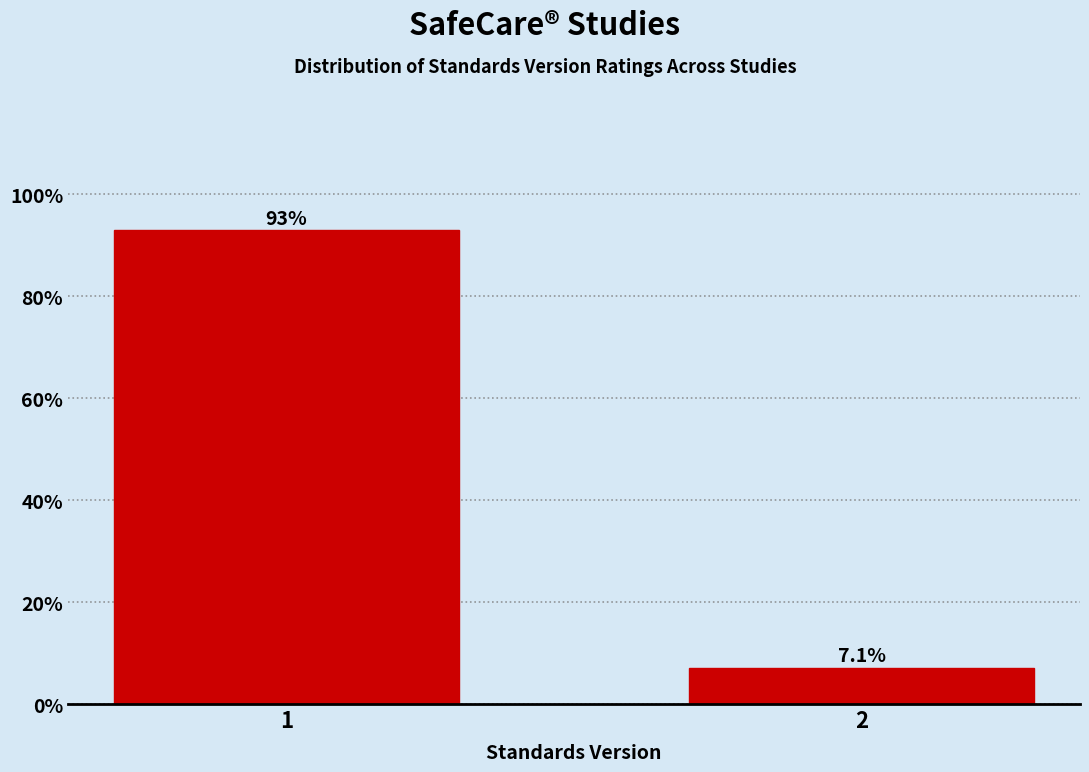

Reading right to left, transcribe all the data shown in this chart.

2=7.1	1=92.9